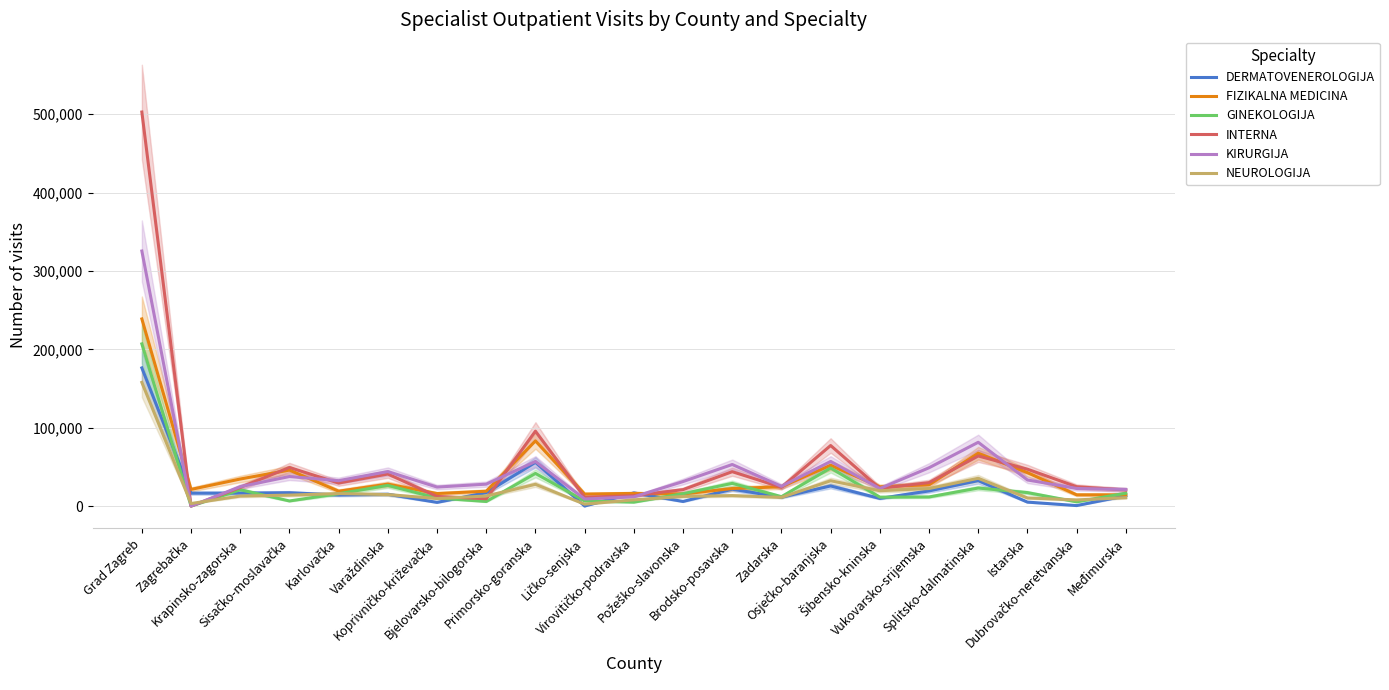

At which label does INTERNA first exceed 24696?

Grad Zagreb